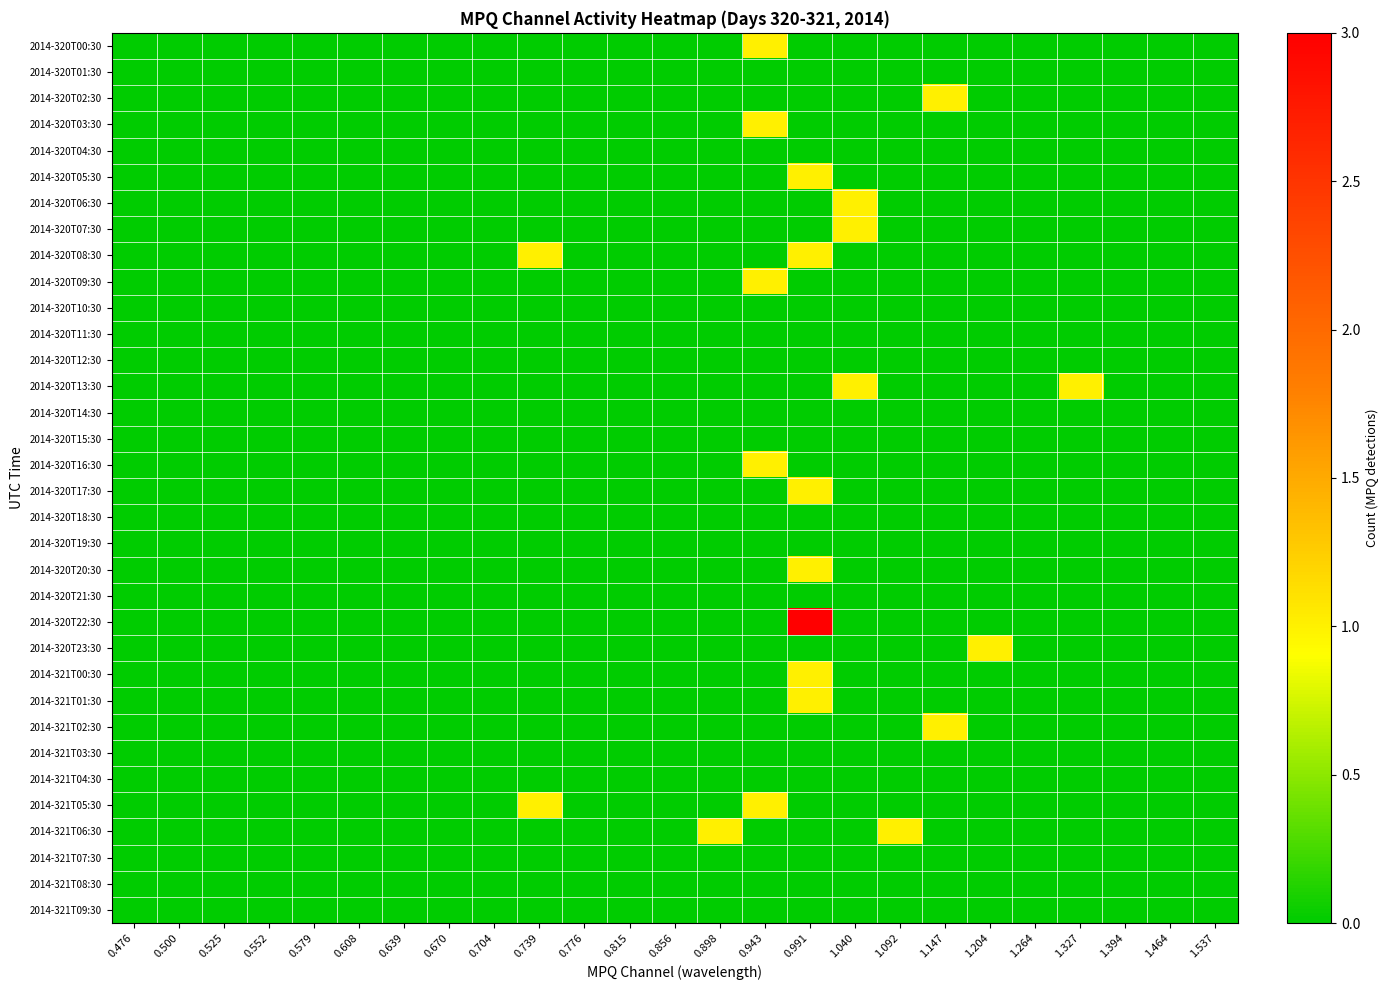

How many series are shown in this chart?

34